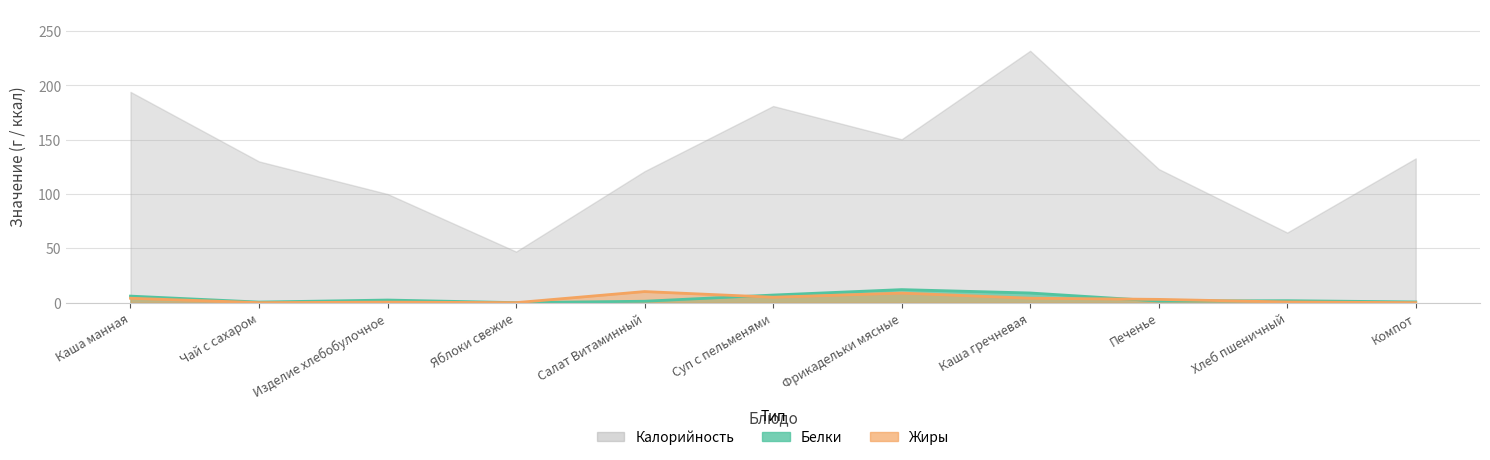

What is the label of the 4th point from the right?

Каша гречневая